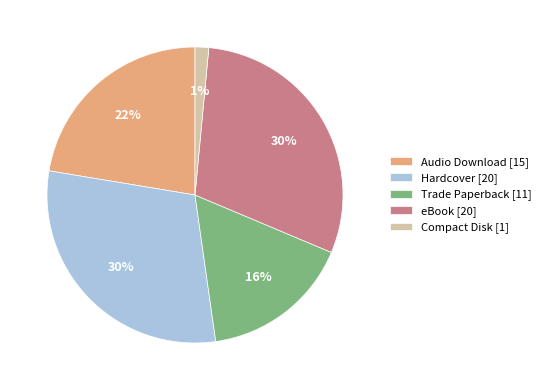

Do Hardcover [20] and Audio Download [15] together represent more than half of the pie?

Yes